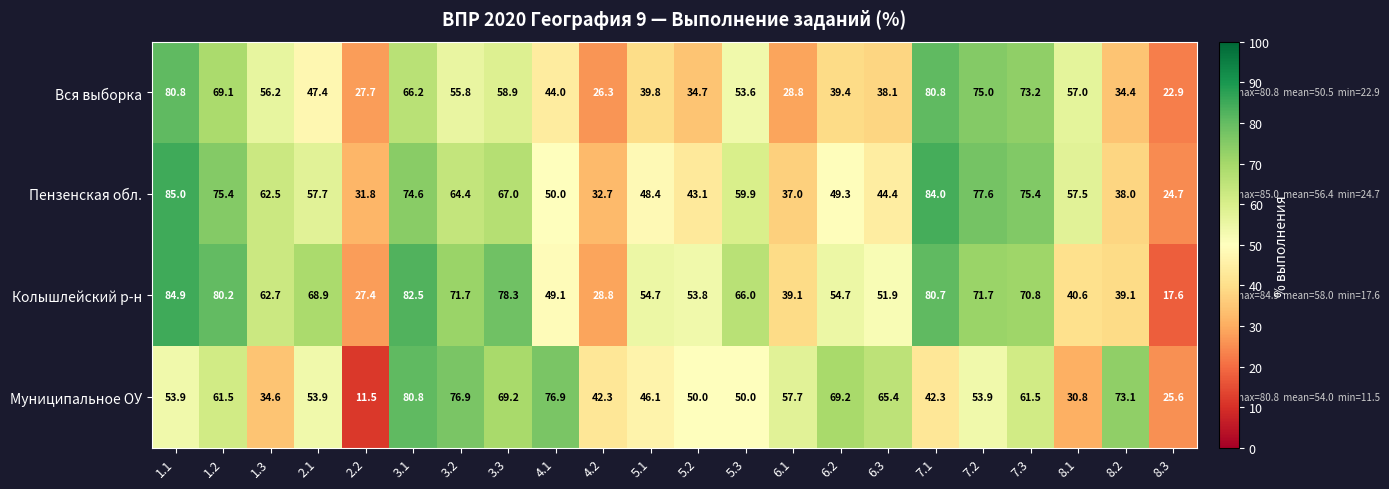

Which series has the largest total across all categories?

Колышлейский р-н